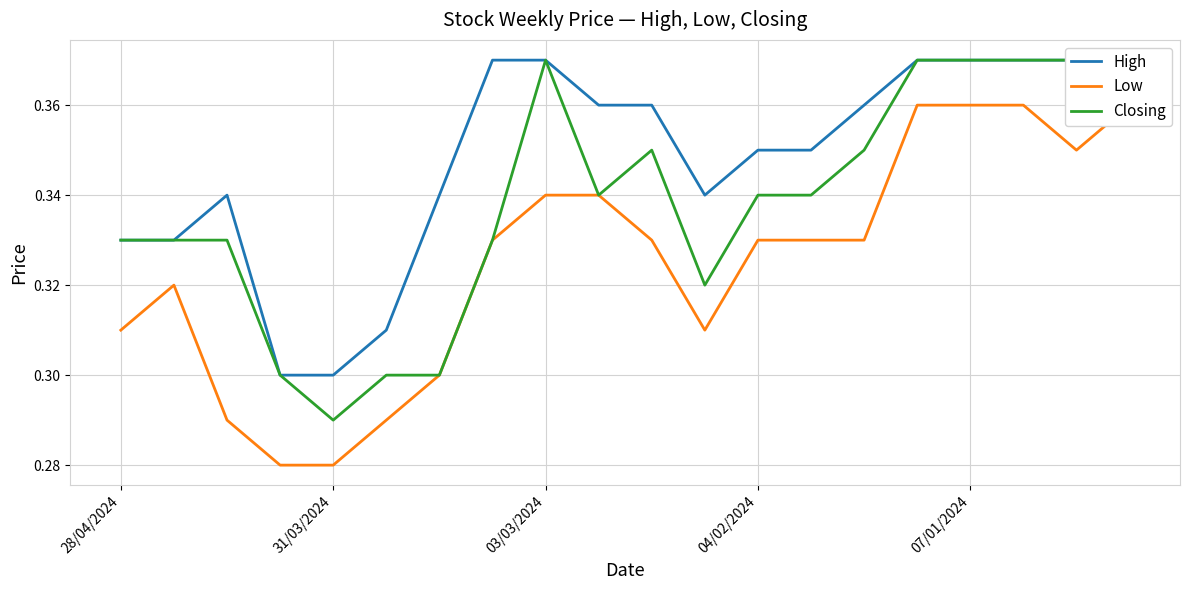

What is the sum of all Closing values?

6.8